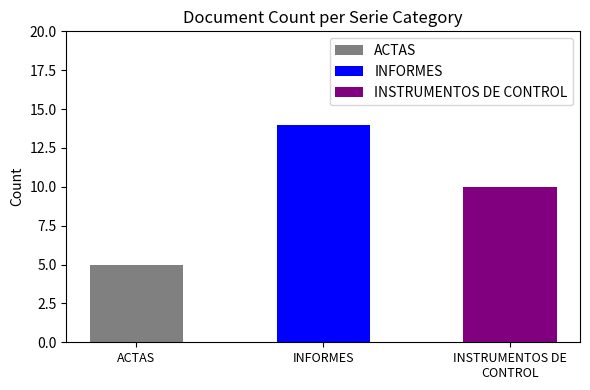

What is the maximum value shown in the chart?

14